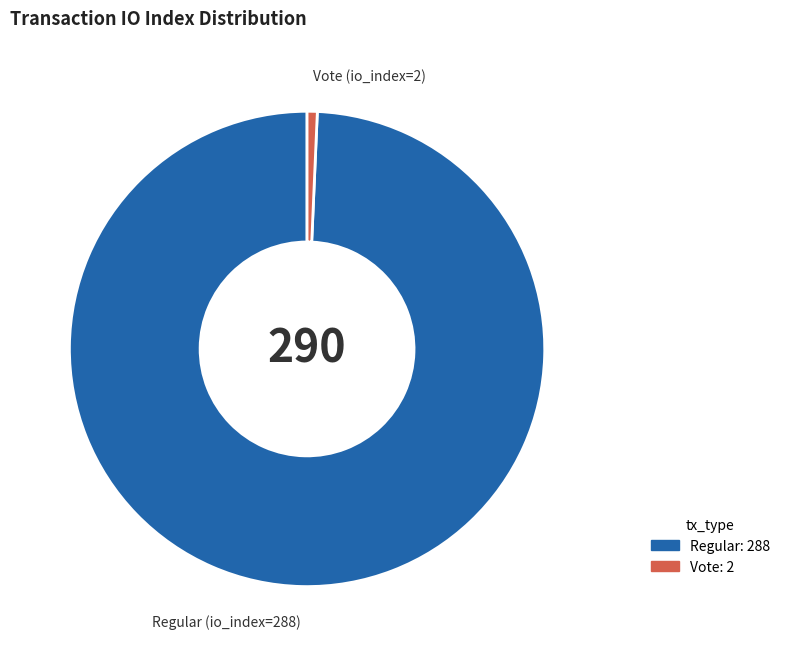

Does any single category account for the majority?

Yes